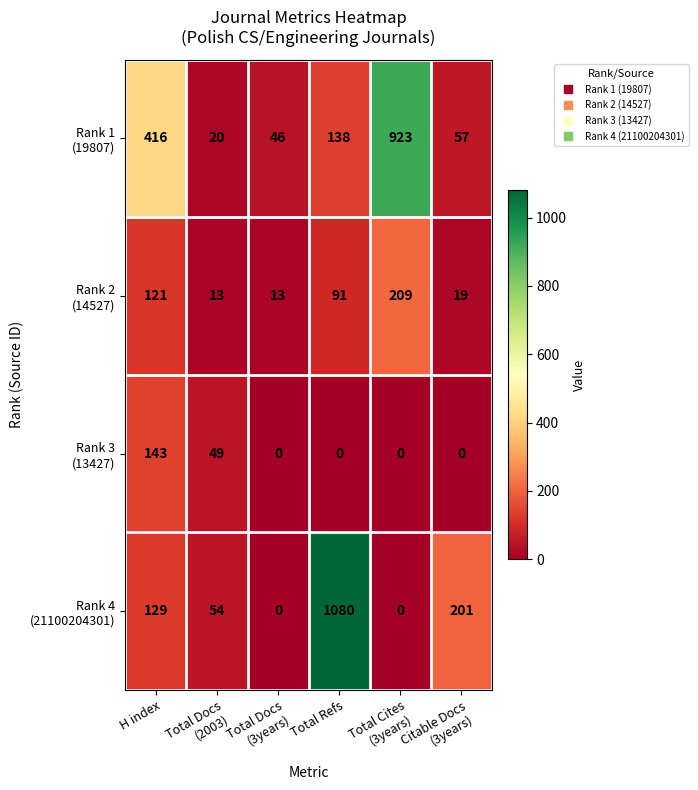

How many series are shown in this chart?

4